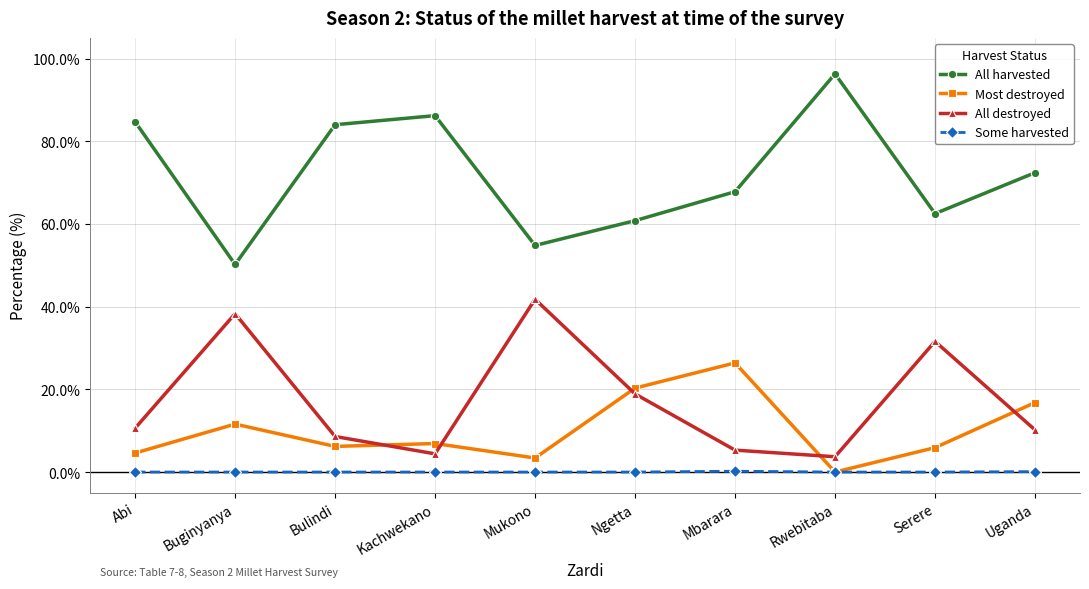

What is the difference between the maximum and second lowest values in the Some harvested series?

0.2